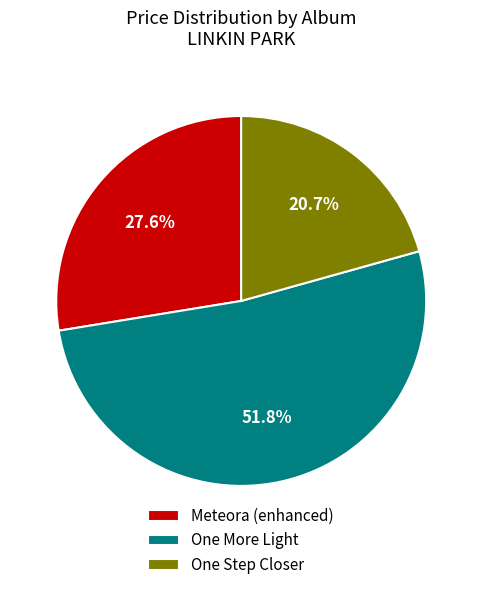

To the nearest percent, what percentage of the pie is One More Light?

52%